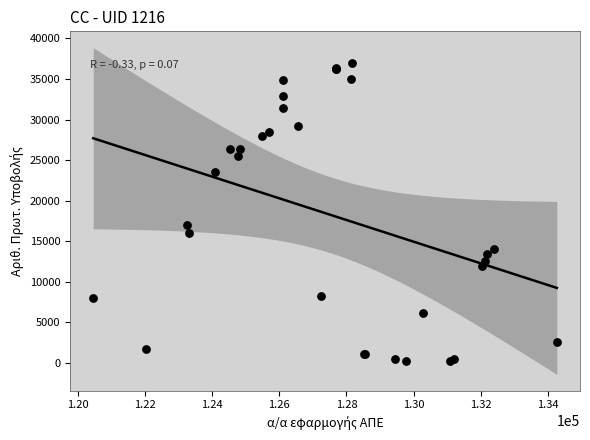

What Y value in the scatter plot is closest to 18563?

16949